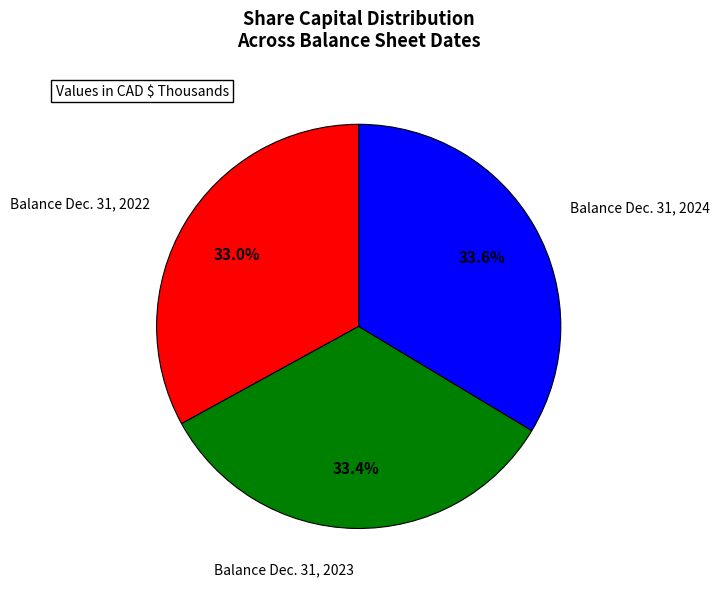

Is there any slice that represents more than half of the pie?

No